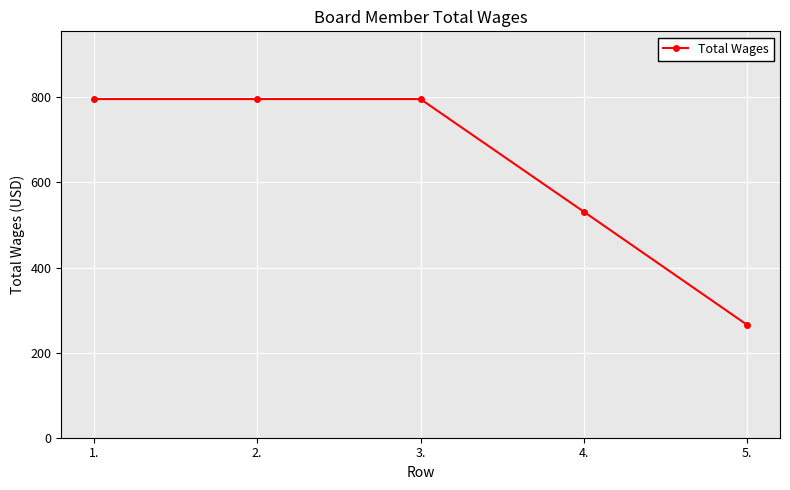

What position from the right is 3.?

3